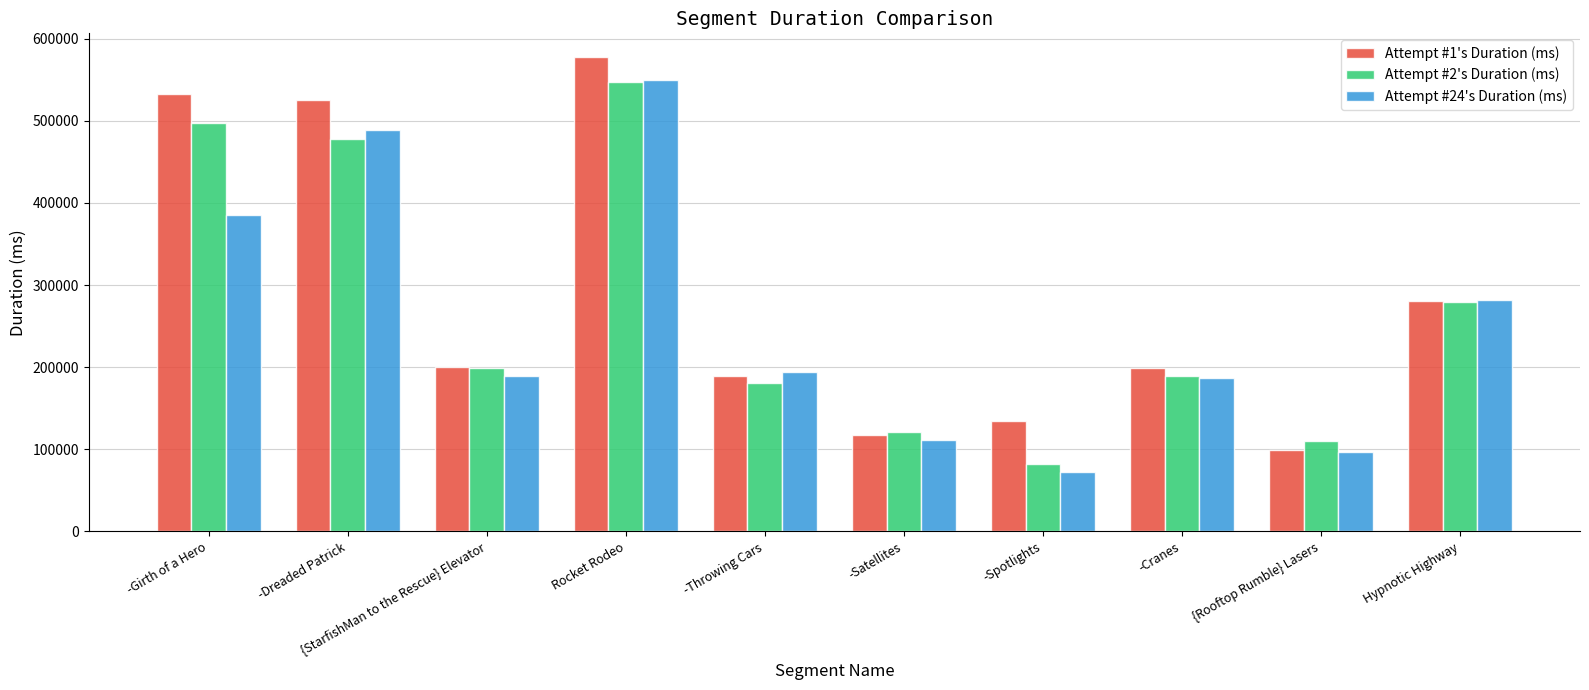

What is the total value across all series at -Throwing Cars?

563517